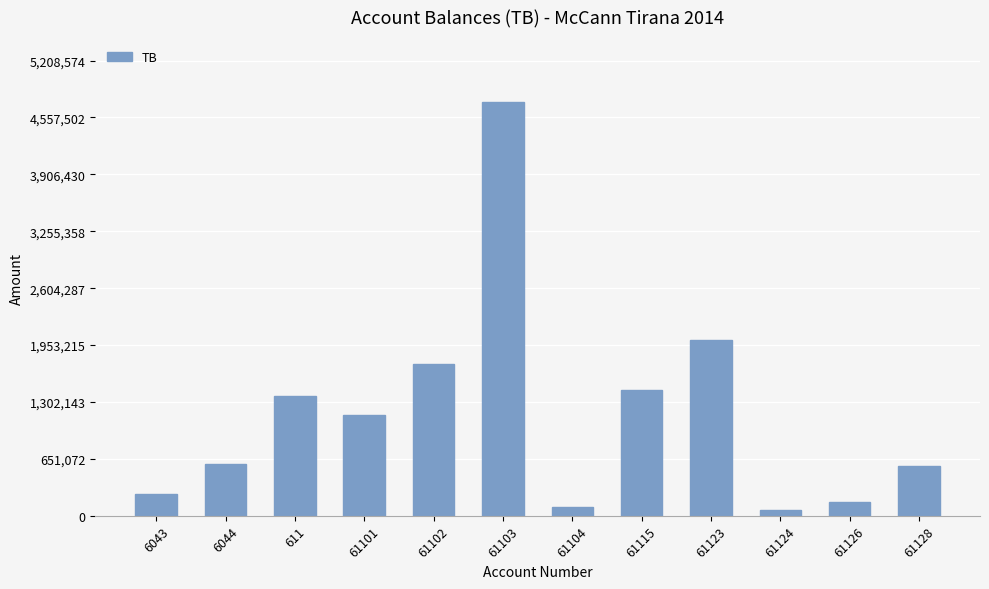

How many bars are there in total?

12